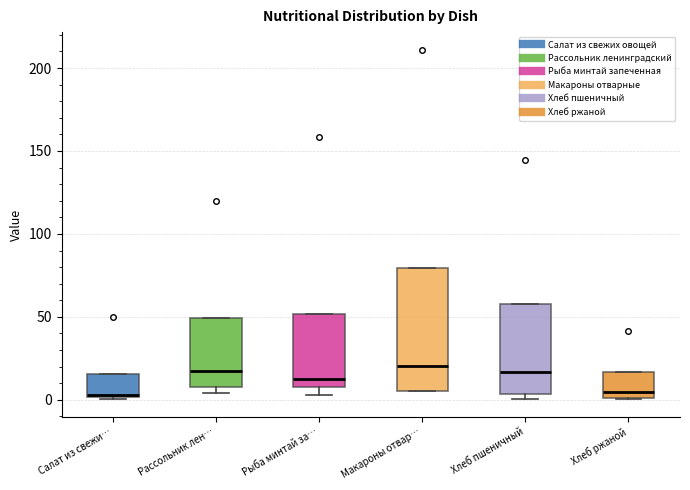

Reading left to right, read every box against the y-axis: the position of its median line, the range the box covers, and the ends of its whiskers. The values are not printed on the chart, so give them approximately, as read against the axis.

Салат из свежи…: median 5, box 0 to 15, whiskers 0 to 15
Рассольник лен…: median 15, box 10 to 50, whiskers 5 to 50
Рыба минтай за…: median 15, box 10 to 50, whiskers 5 to 50
Макароны отвар…: median 20, box 5 to 80, whiskers 5 to 80
Хлеб пшеничный: median 15, box 5 to 60, whiskers 0 to 60
Хлеб ржаной: median 5, box 0 to 15, whiskers 0 to 15